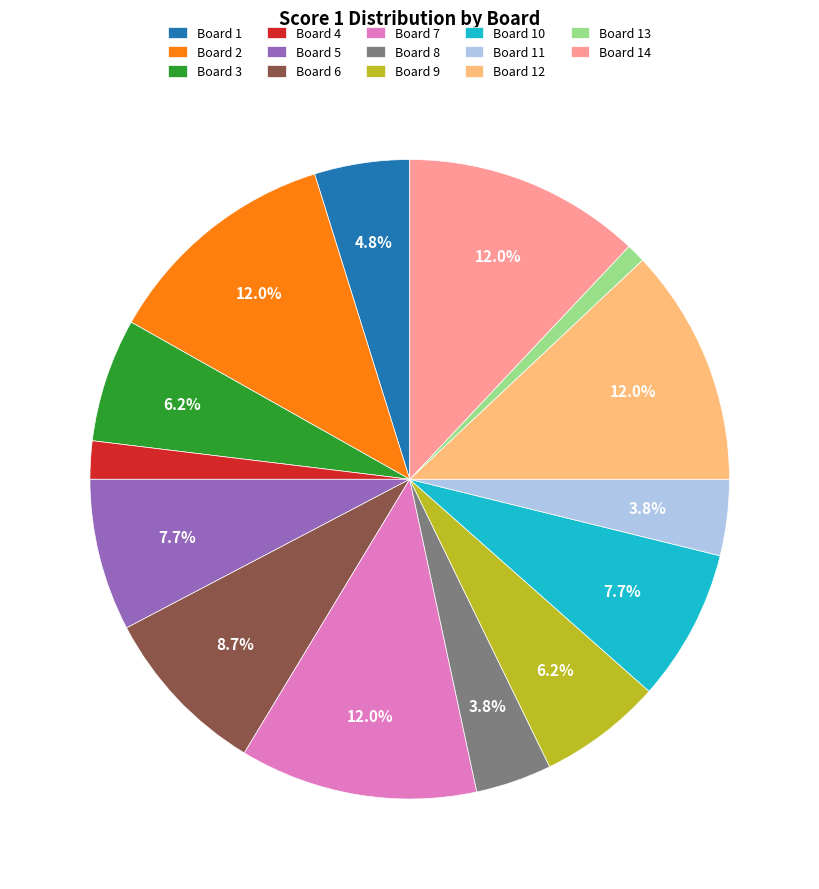

What percentage is the Board 2 slice, to the nearest percent?

12%